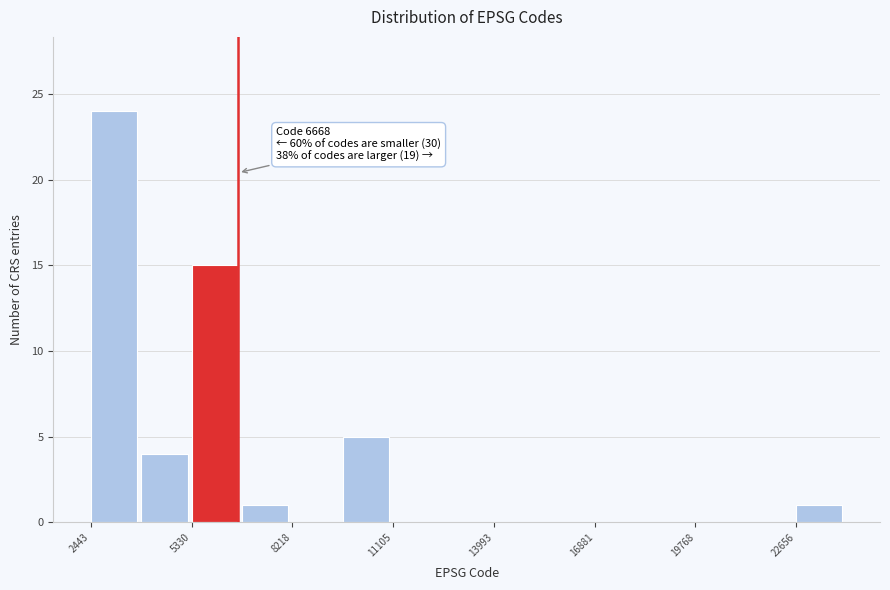

Around what value on the x-axis is the tallest bar? Give the approximate position of its centre, as read against the axis.

3000